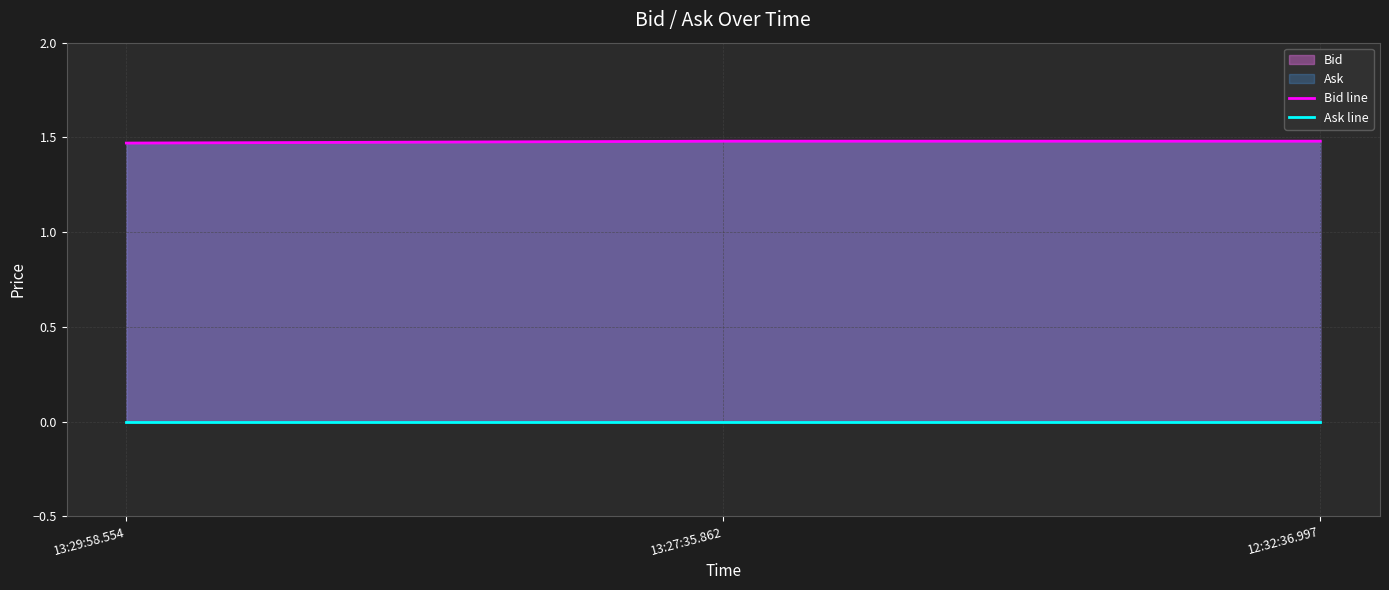

The Bid line series shows 1.5 at 13:27:35.862. True or false?

True